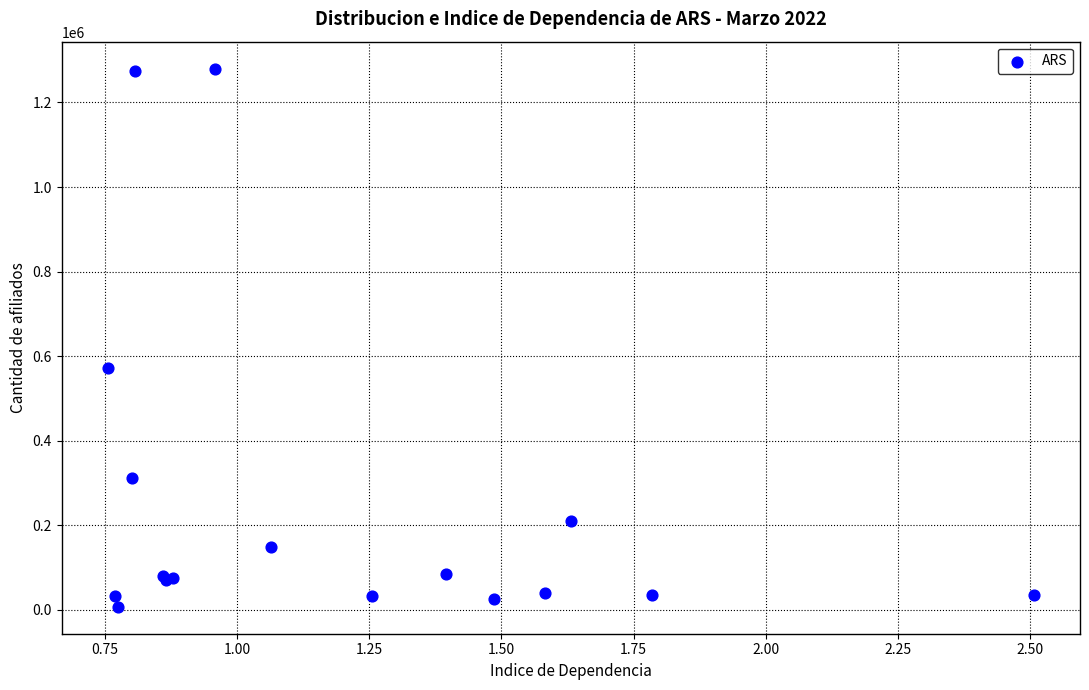

What Y value in the scatter plot is closest to 643848?

571823